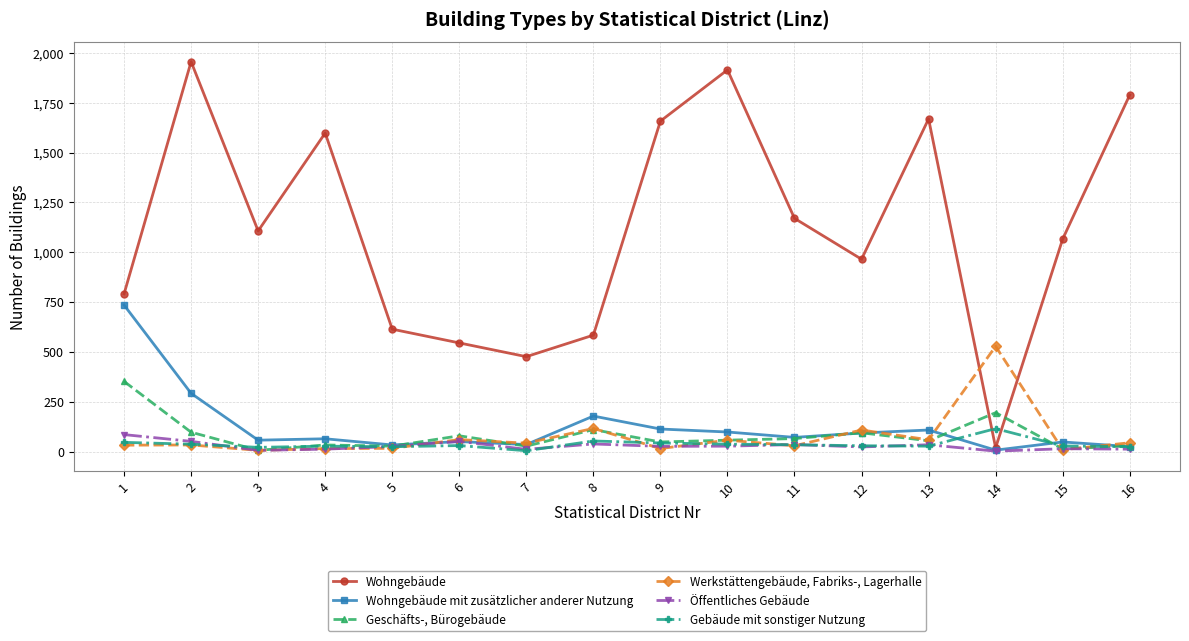

True or false: Gebäude mit sonstiger Nutzung and Öffentliches Gebäude intersect in this chart.

True